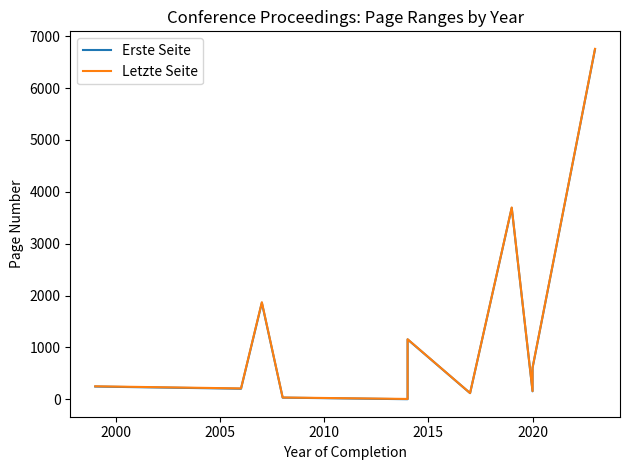

What is the difference between the maximum and second lowest values in the Erste Seite series?

6717